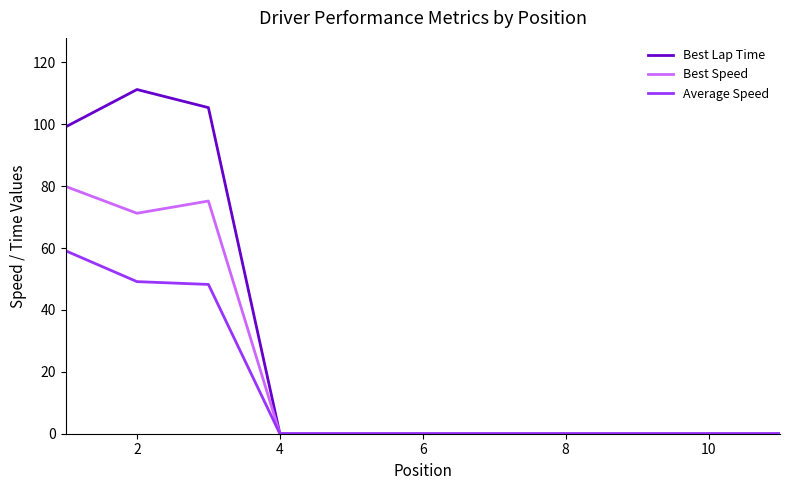

What are all the series names shown in the legend?

Best Lap Time, Best Speed, Average Speed